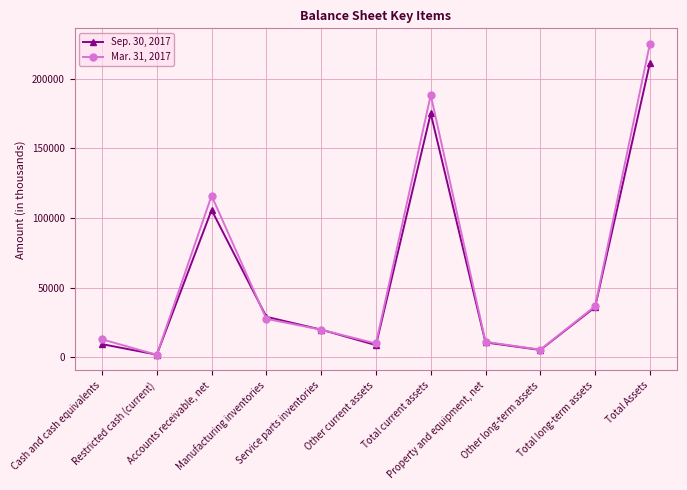

After their last crossing, which series has the higher values: Mar. 31, 2017 or Sep. 30, 2017?

Mar. 31, 2017